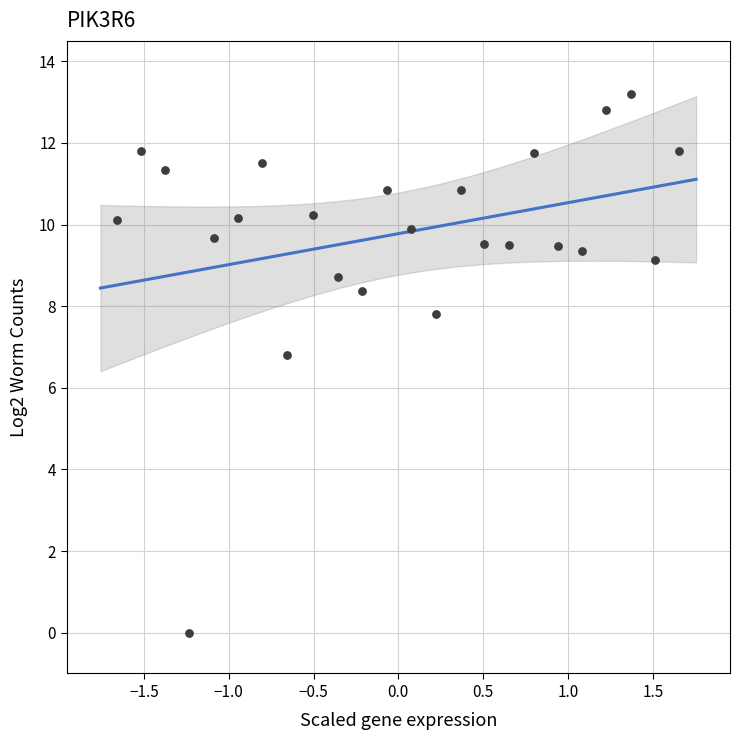

What Y value in the scatter plot is closest to 6?

6.8